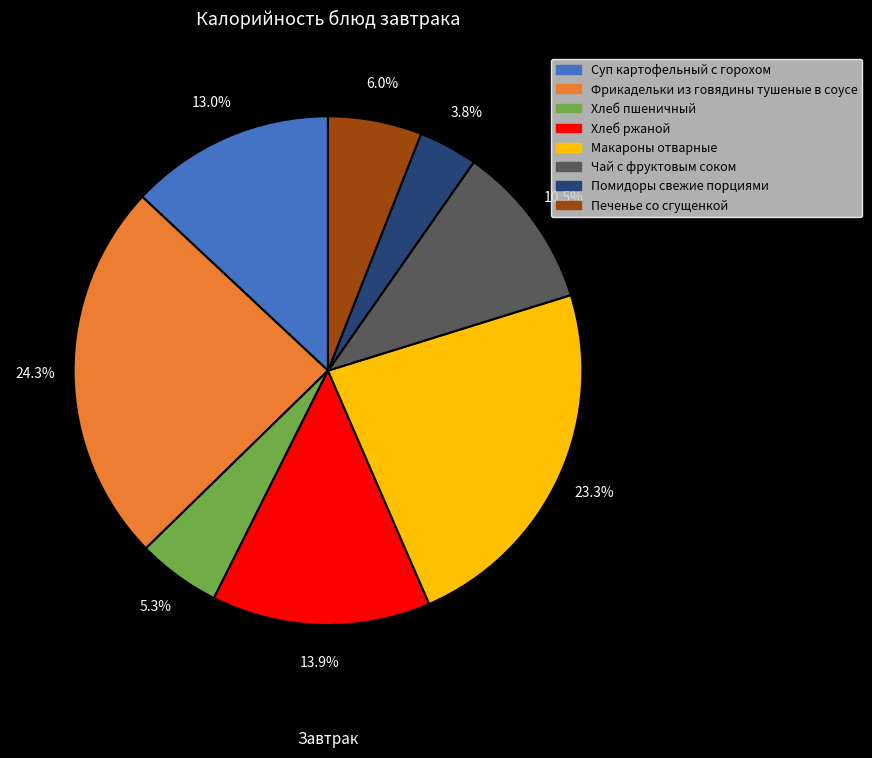

Rank the categories by value from lowest to highest.

Помидоры свежие порциями, Хлеб пшеничный, Печенье со сгущенкой, Чай с фруктовым соком, Суп картофельный с горохом, Хлеб ржаной, Макароны отварные, Фрикадельки из говядины тушеные в соусе